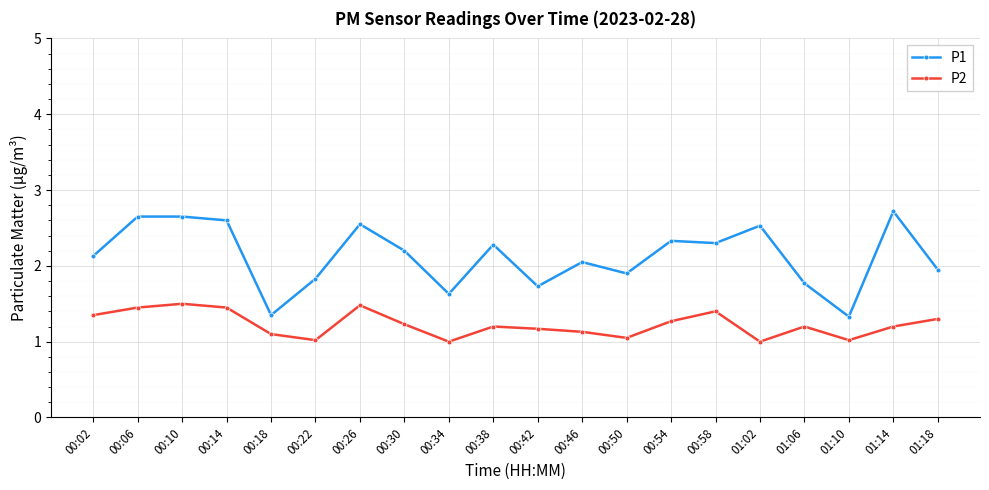

True or false: P2 has more than 1 interior local peaks.

True